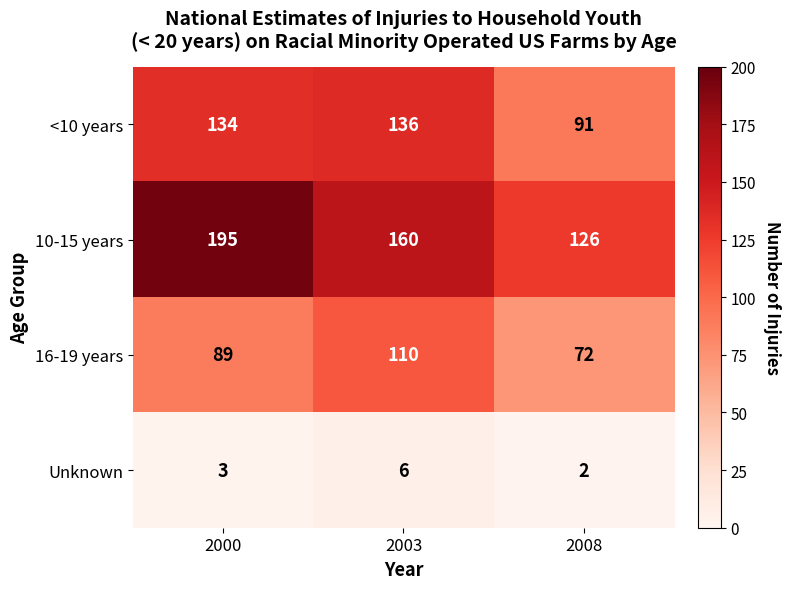

At how many categories does at least one series exceed 171?

1